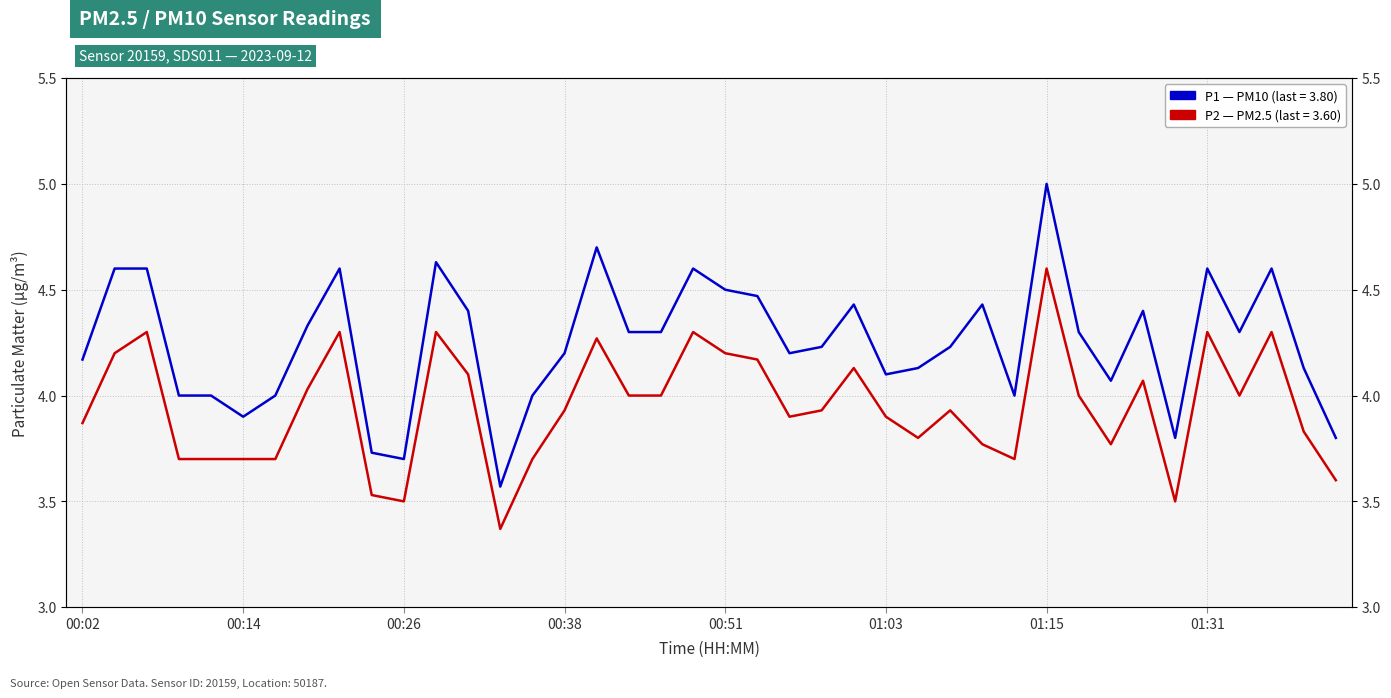

Read the P1 (PM10) value at 32.

4.1